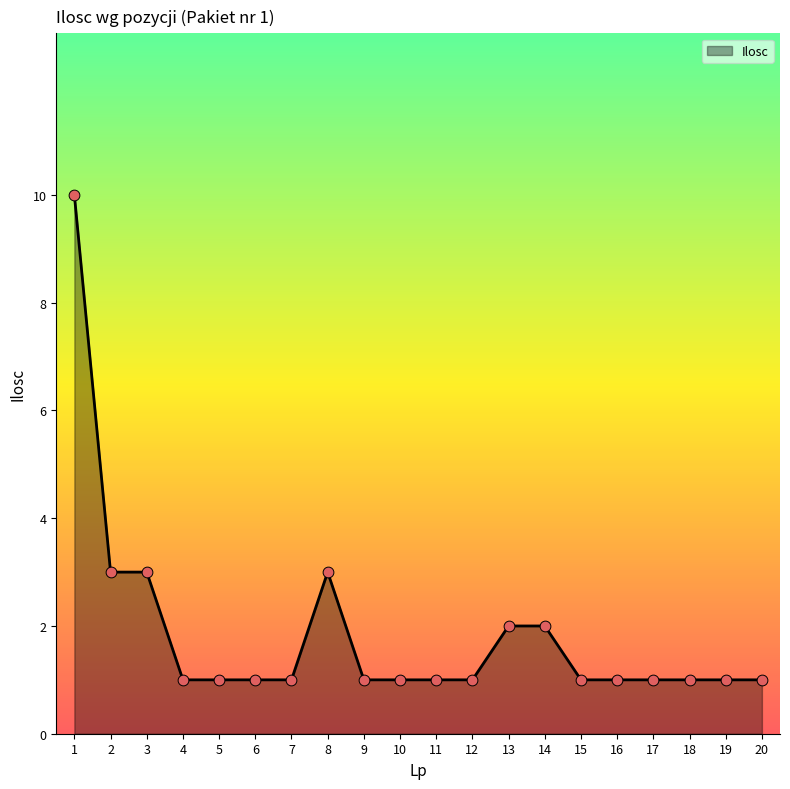

What is the ratio of the value at 6 to the value at 2?

0.3